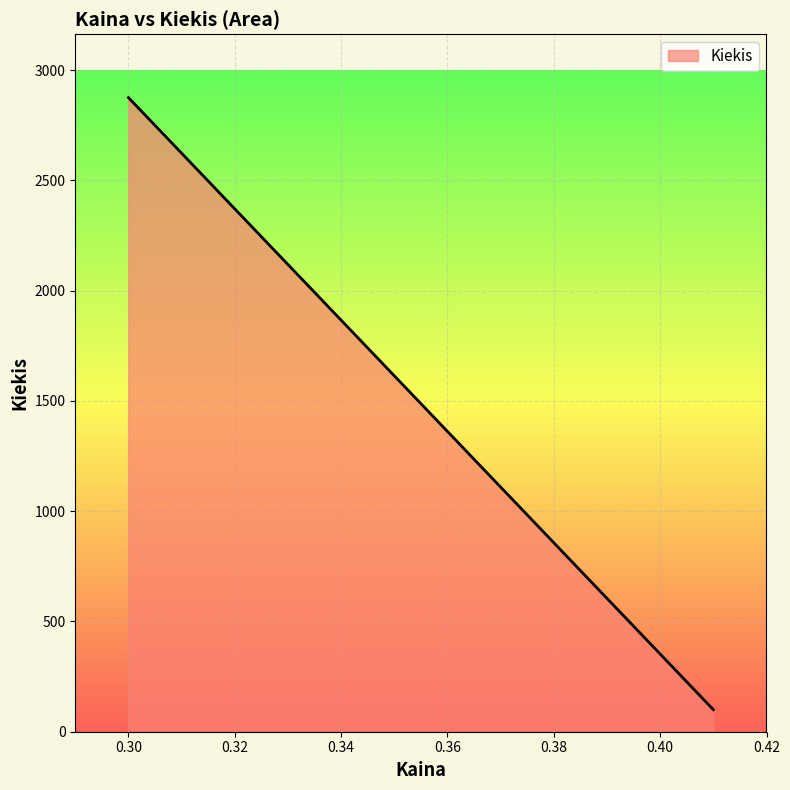

What is the maximum value shown in the chart?

2876